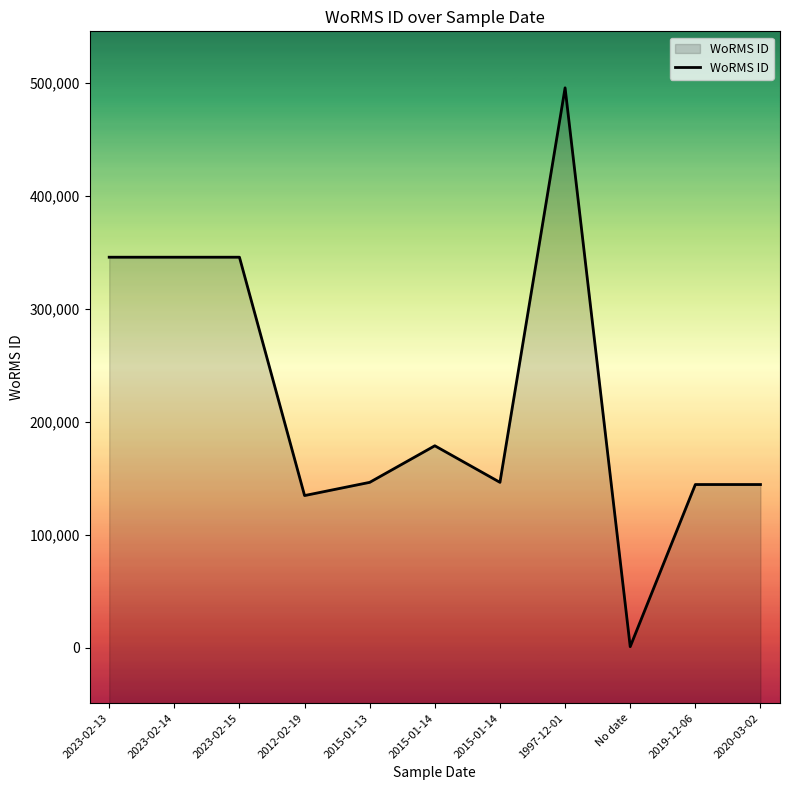

How many values exceed 146216?

5